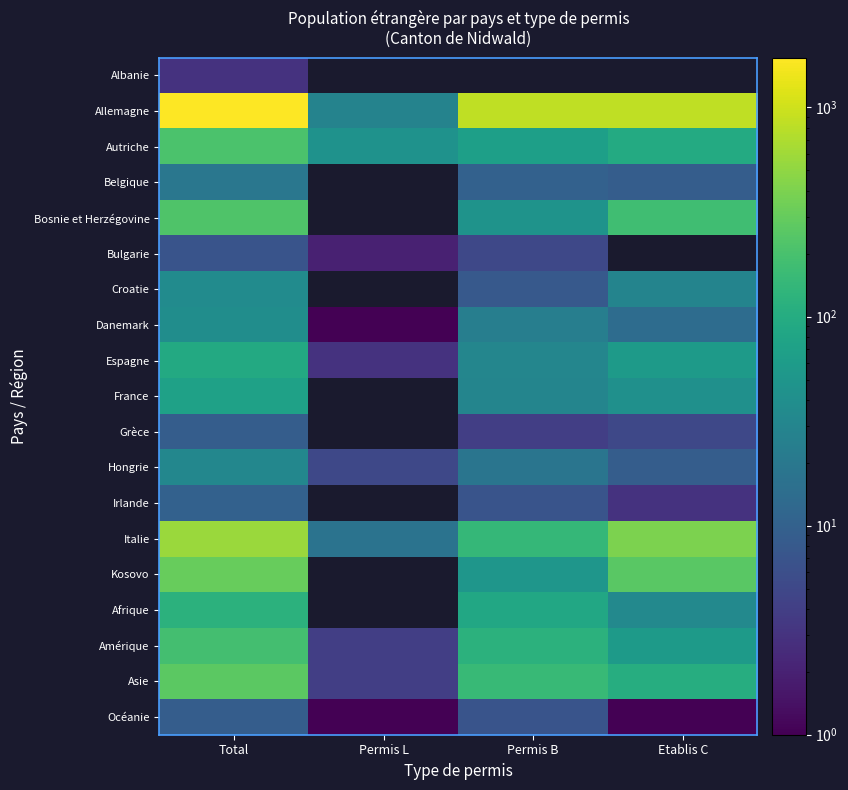

Where is Bosnie et Herzégovine nearest to the value 134?

Etablis C